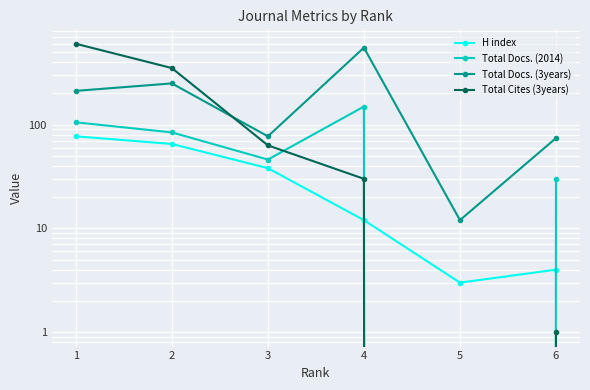

Which category has the lowest value in the Total Cites (3years) series?

5